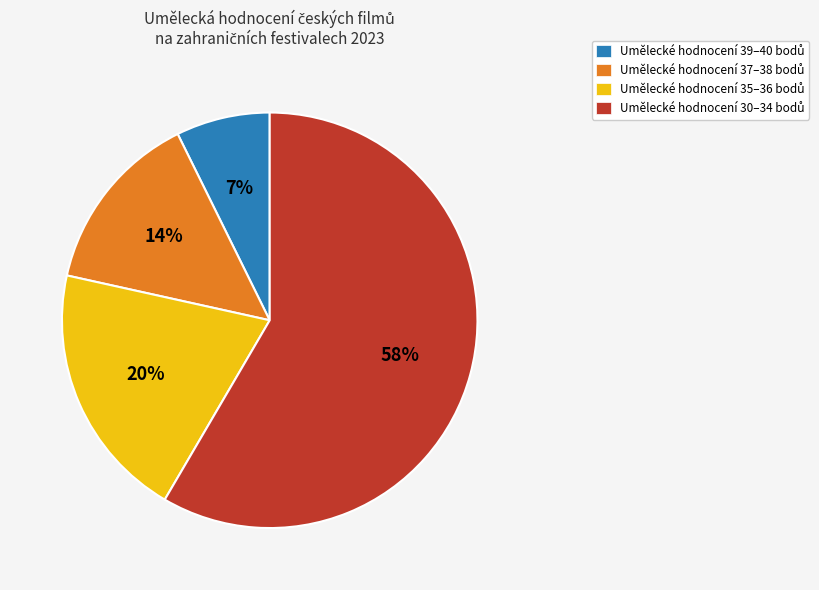

To the nearest percent, what is the average slice percentage?

25%